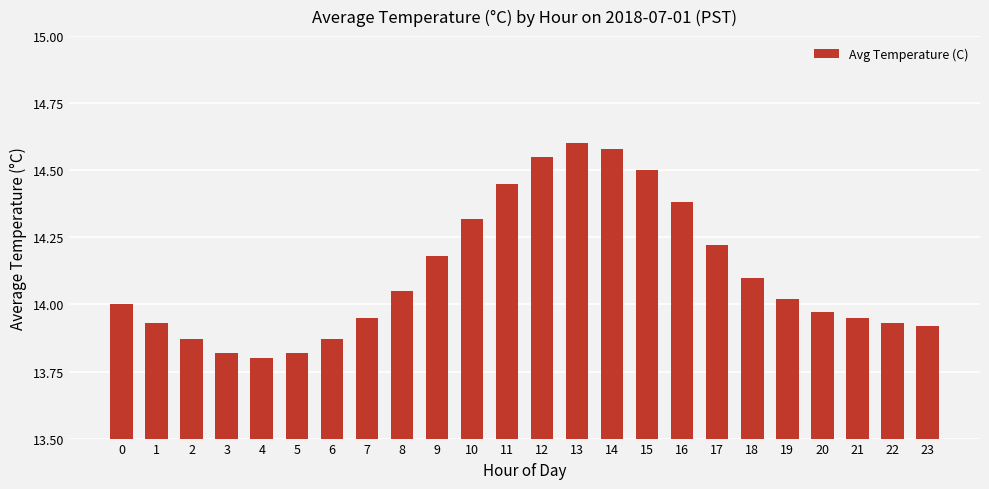

Does the chart contain stacked bars?

No